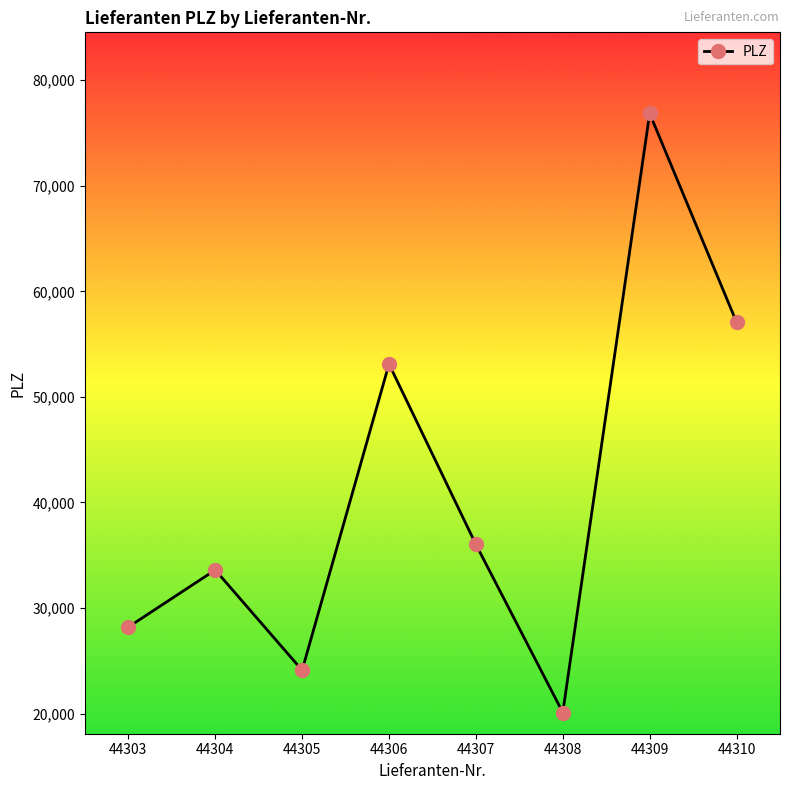

Rank the categories by value from highest to lowest.

44309, 44310, 44306, 44307, 44304, 44303, 44305, 44308